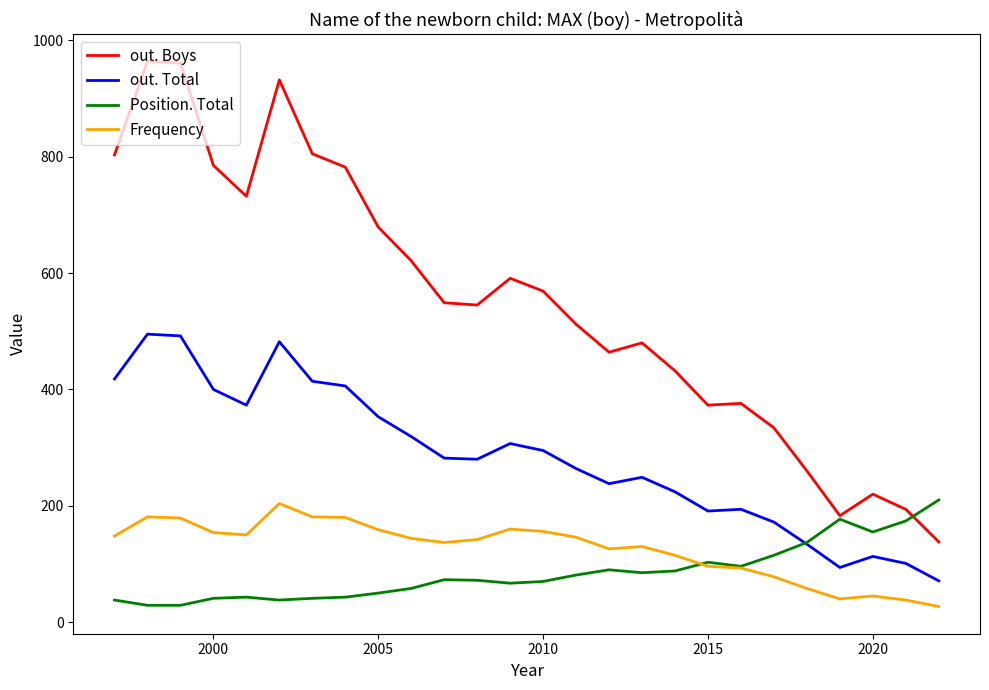

What is the greatest value displayed?

964